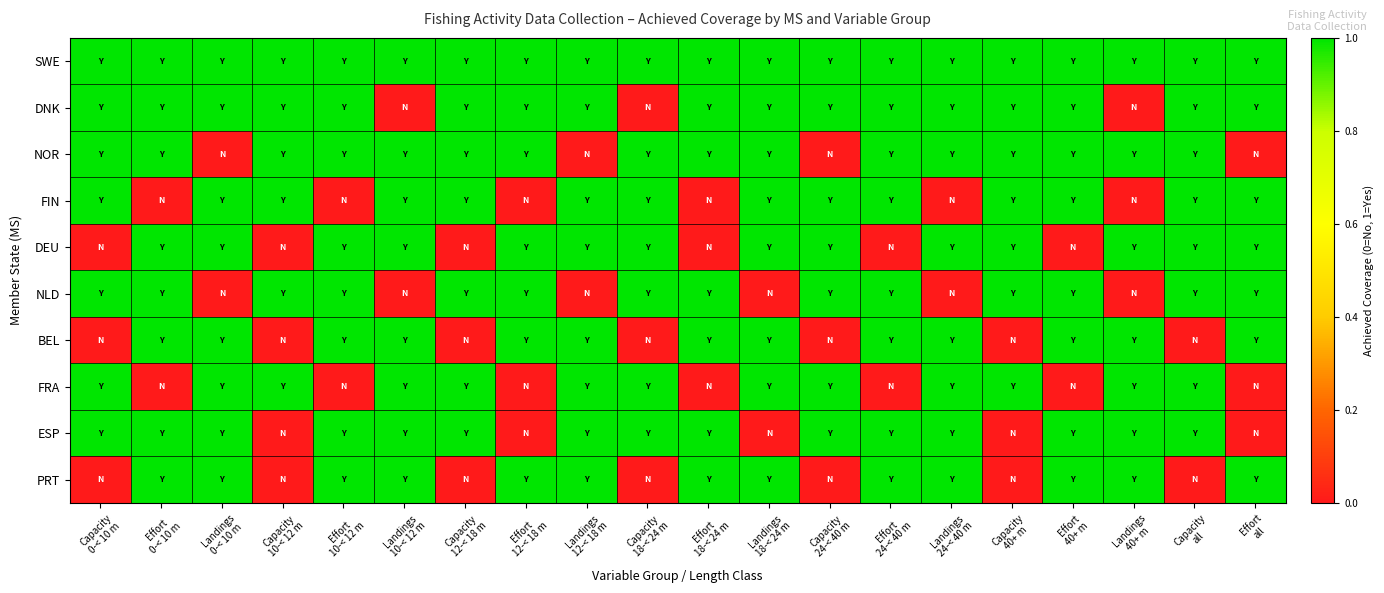

Which label corresponds to the smallest value in the chart?

Landings
10-< 12 m